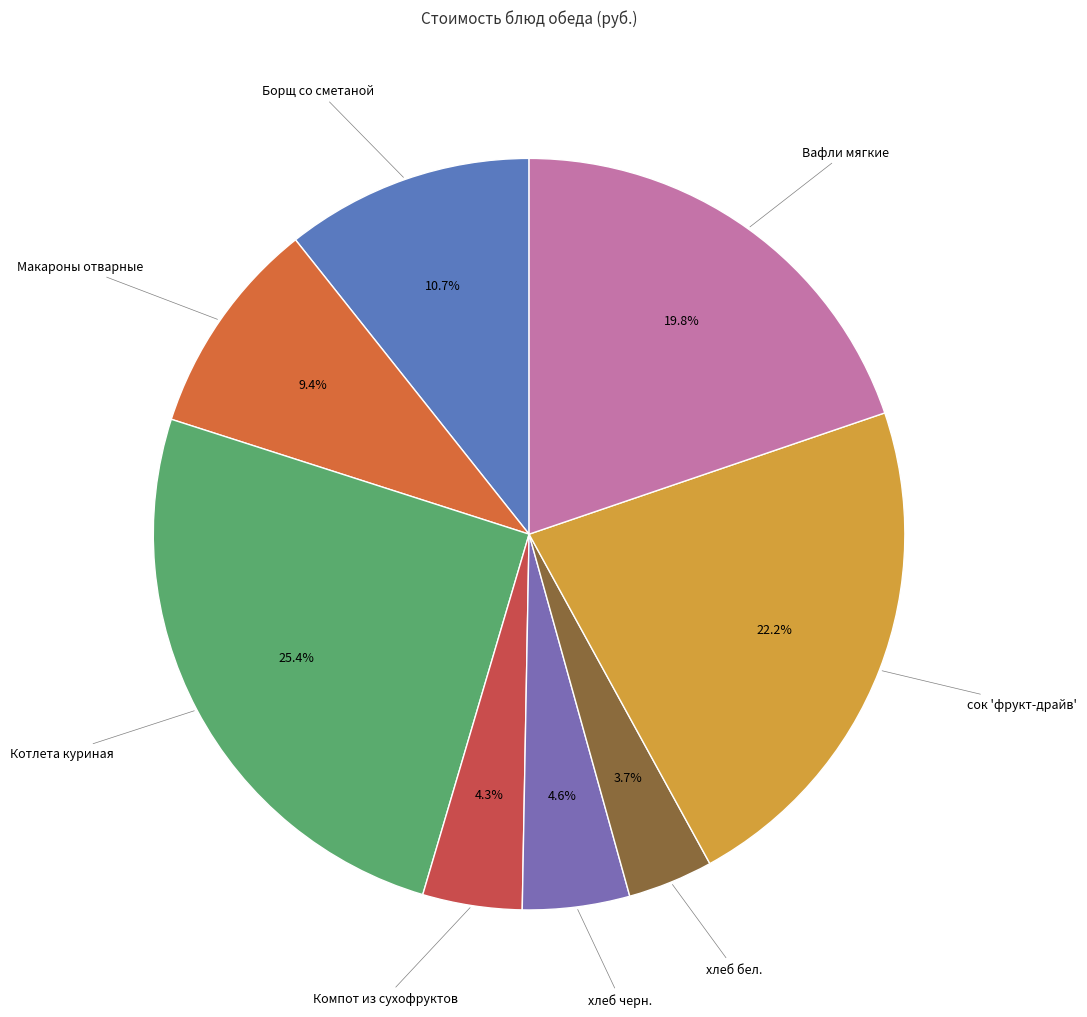

Which has a higher value, хлеб бел. or Котлета куриная?

Котлета куриная